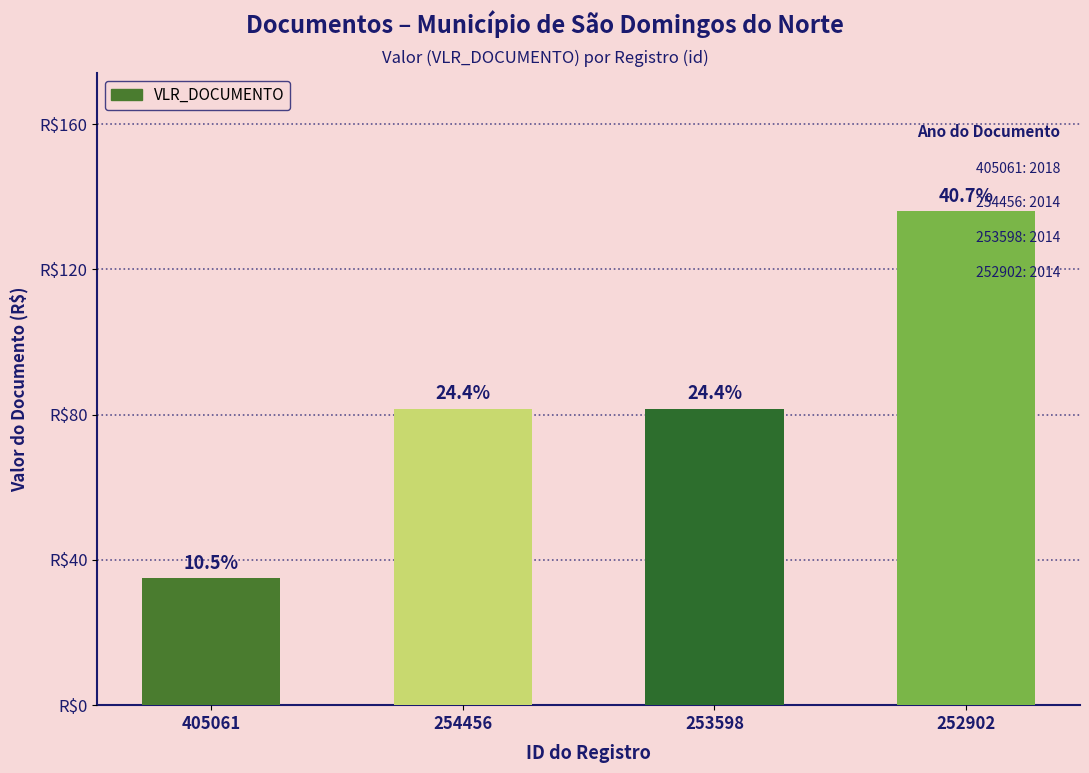

True or false: the data shows 35.0 at 405061.

True